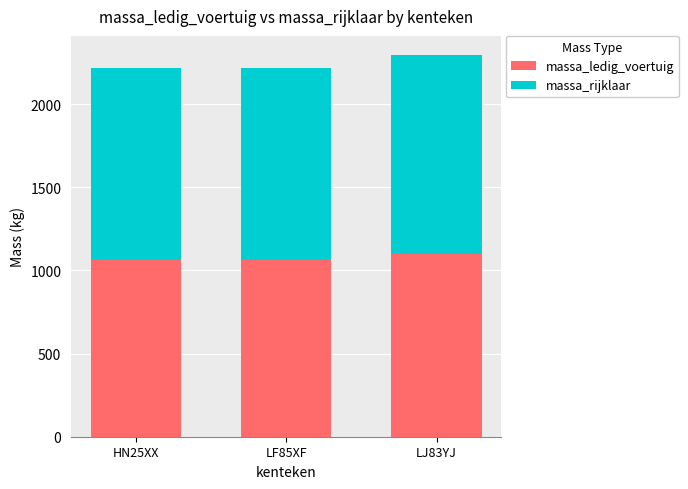

Is it true that massa_ledig_voertuig equals 1098 at LJ83YJ?

True